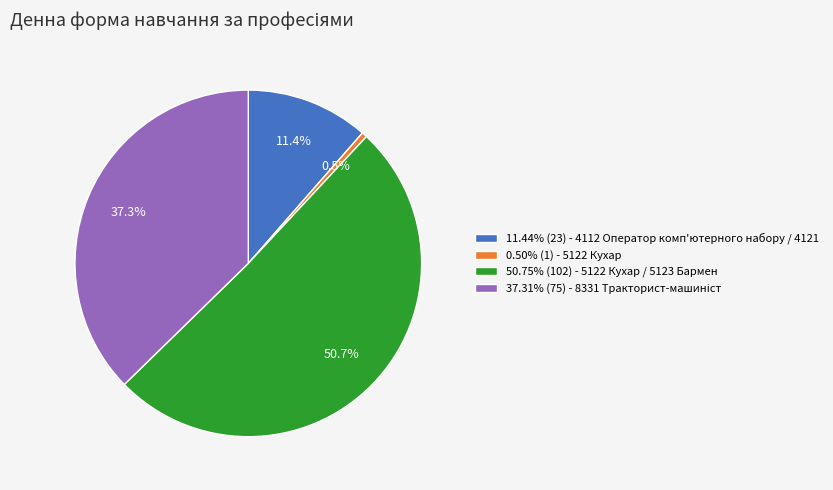

How much of the chart is everything except 11.44% (23) - 4112 Оператор комп'ютерного набору / 4121?

88.6%